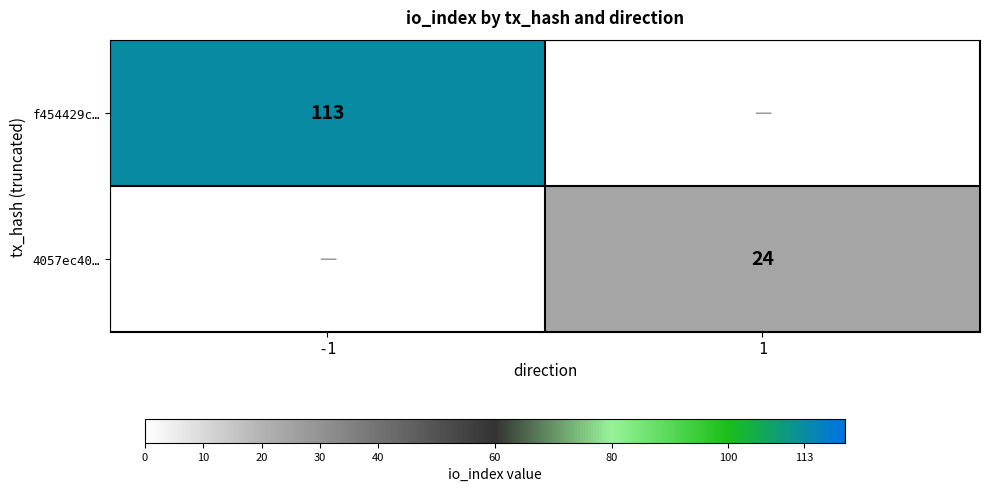

The 4057ec40… series shows 32 at 1. True or false?

False